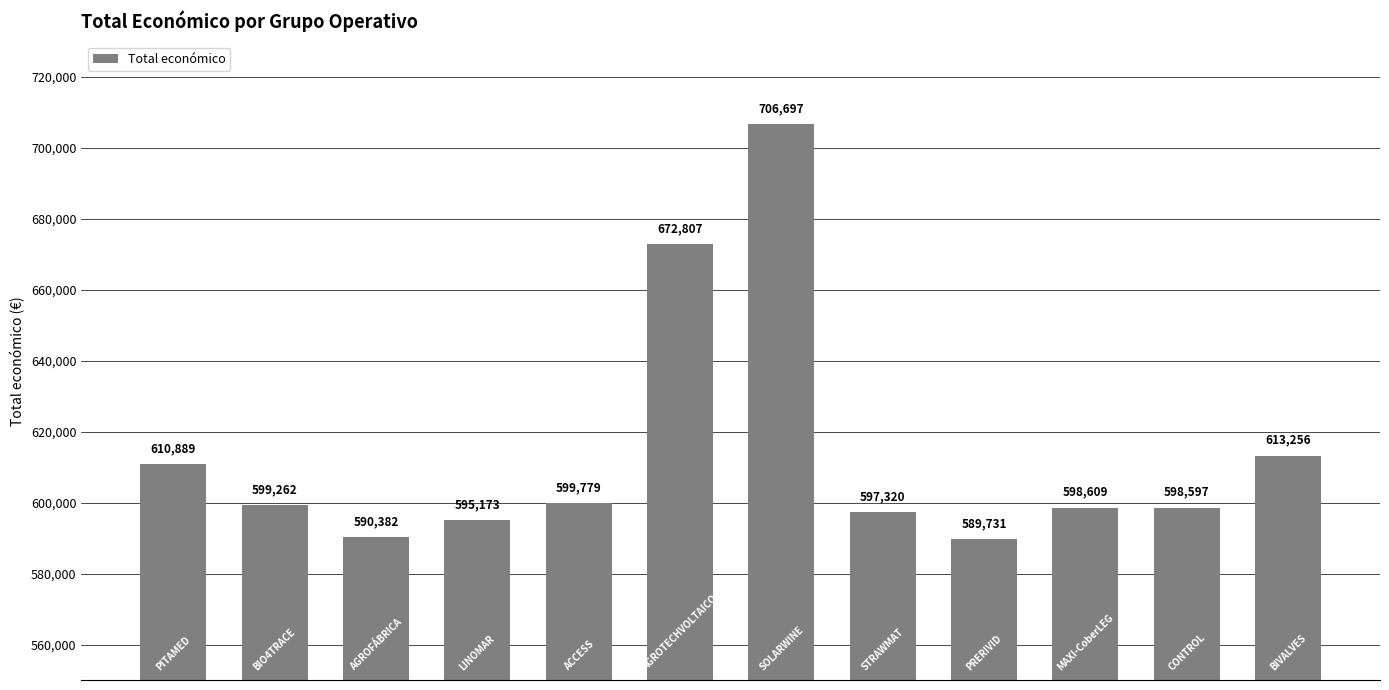

What is the difference between the second highest and minimum values?

83076